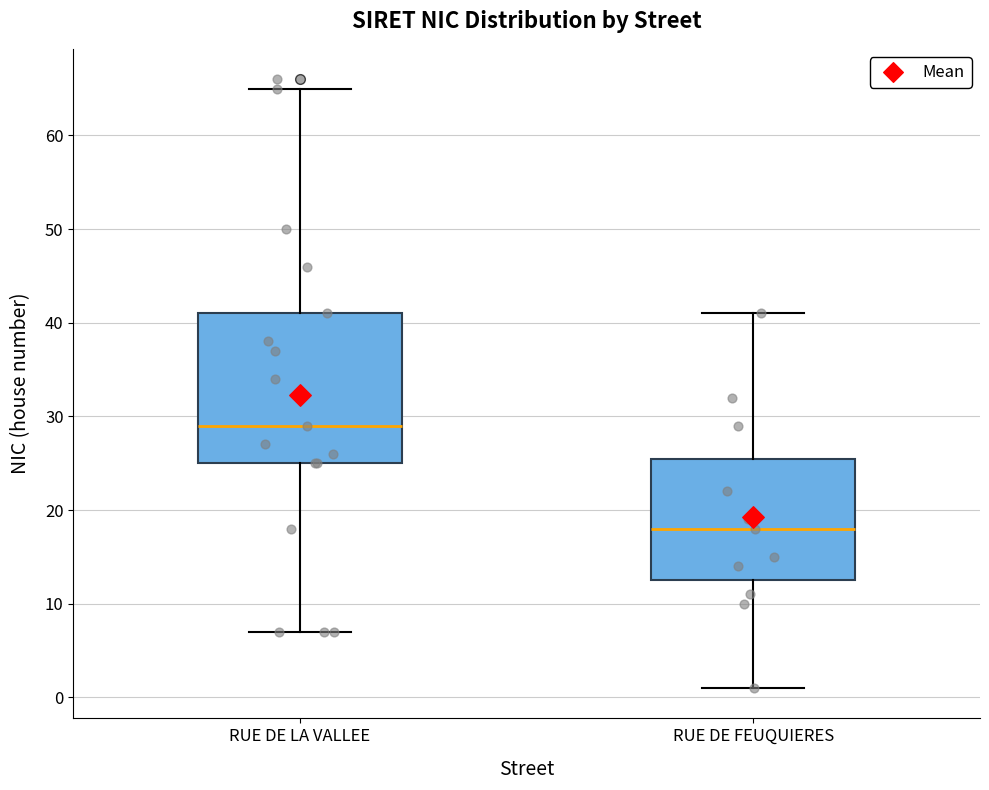

Reading left to right, read every box against the y-axis: the position of its median line, the range the box covers, and the ends of its whiskers. The values are not printed on the chart, so give them approximately, as read against the axis.

RUE DE LA VALLEE: median 29, box 25 to 41, whiskers 7 to 65
RUE DE FEUQUIERES: median 18, box 13 to 26, whiskers 1 to 41